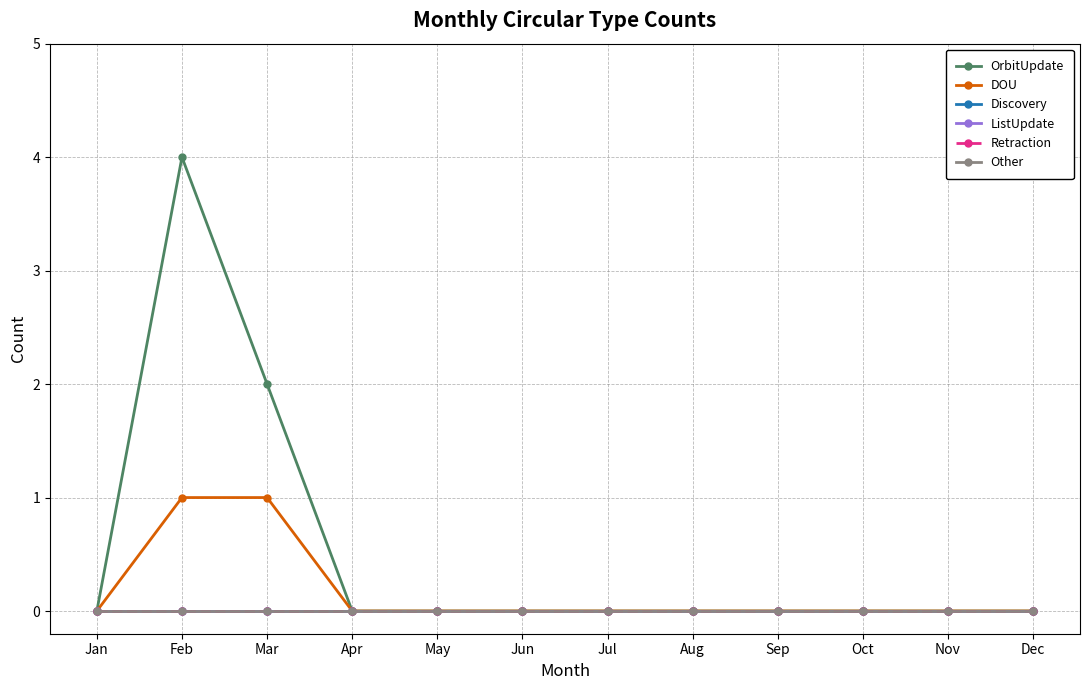

Which label corresponds to the smallest value in the chart?

Jan